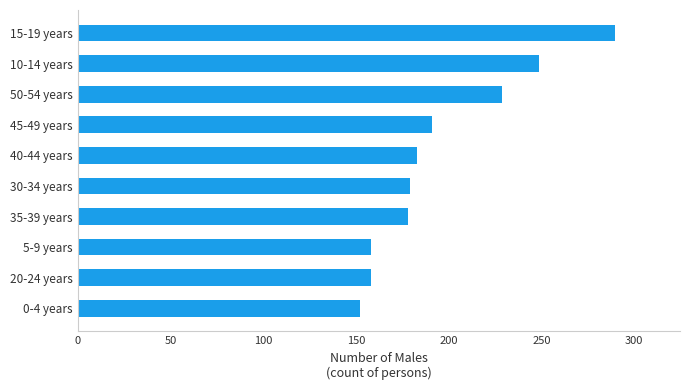

What is the minimum value shown in the chart?

152